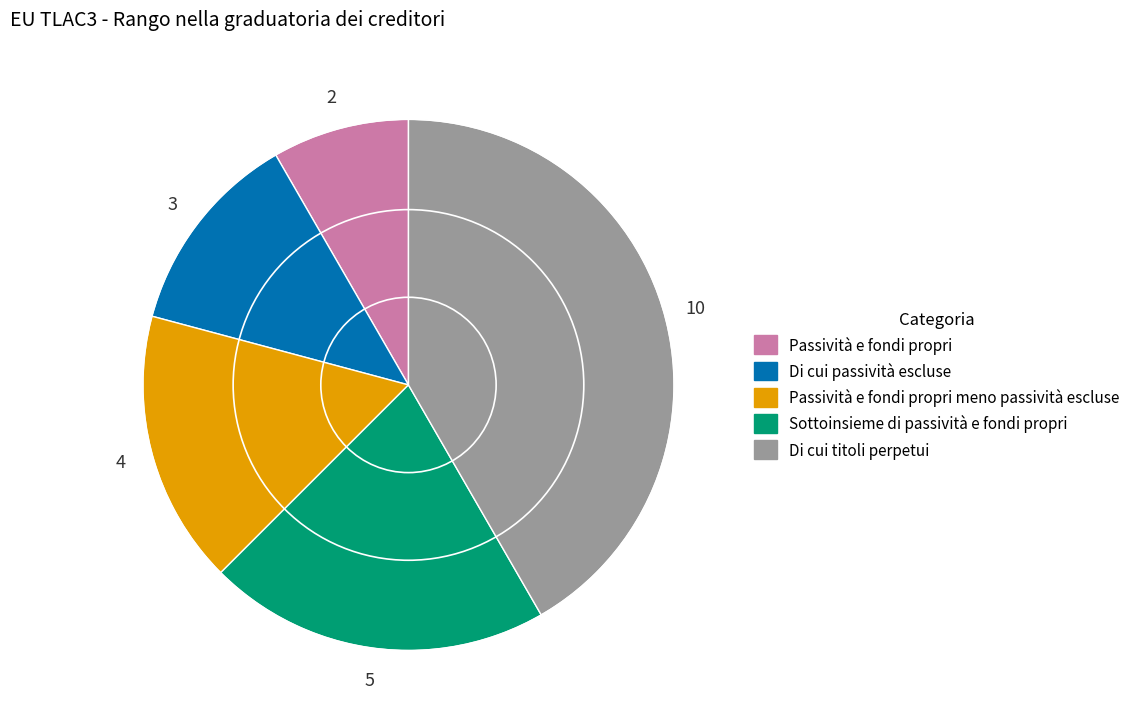

Is there any slice that represents more than half of the pie?

No